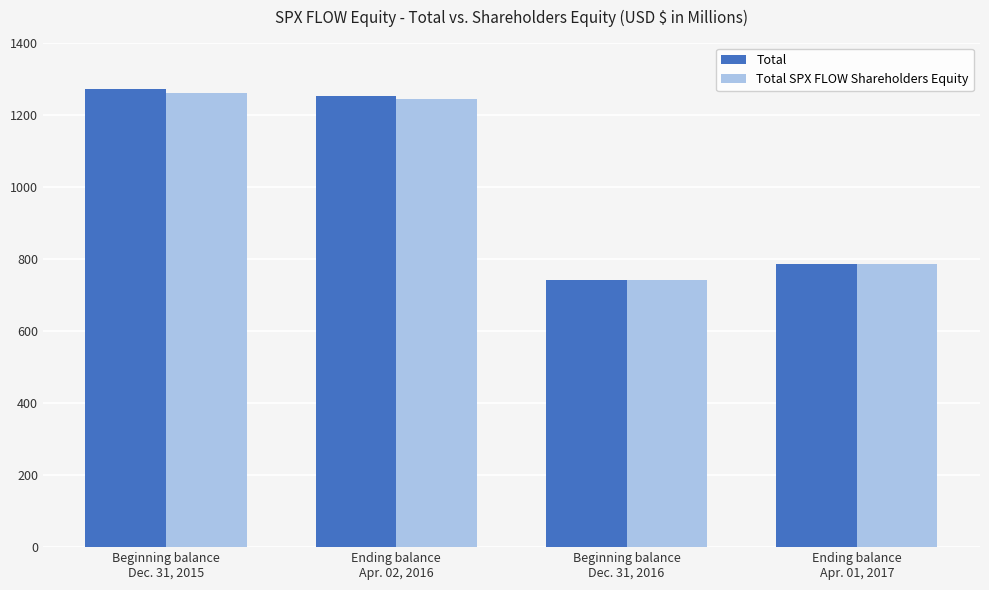

How many data points in Total SPX FLOW Shareholders Equity are less than 1243?

2